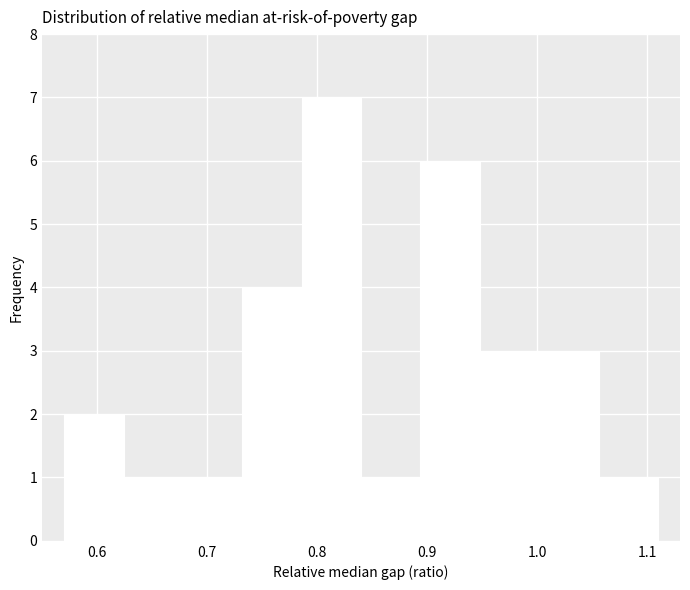

Over which range of the x-axis is the bar tallest?

0.786 to 0.840